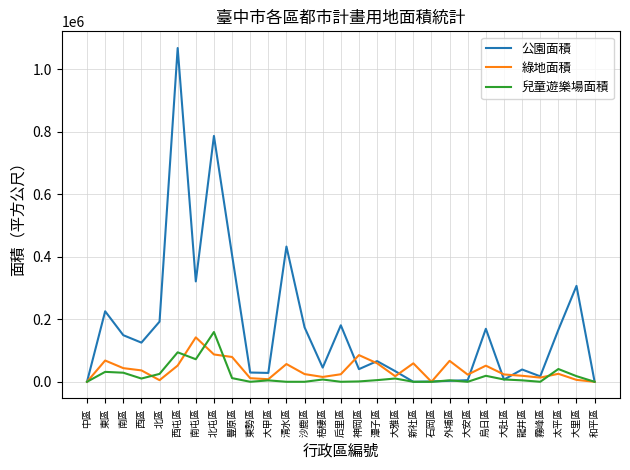

At which category is the sum across all series the highest?

西屯區